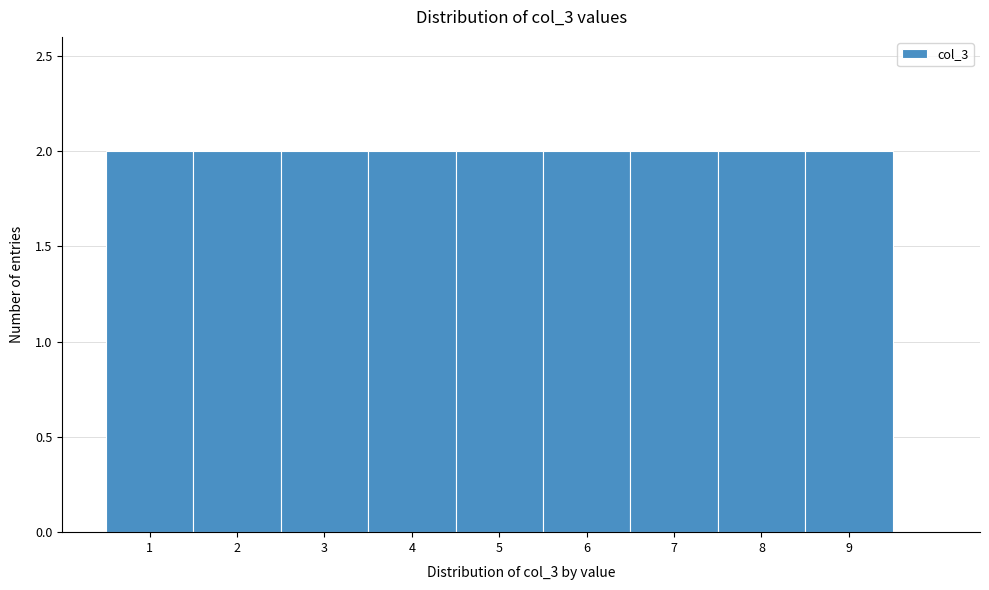

Reading left to right, list every bar in this chart as the range it spans on the x-axis followed by its height. The values are not printed on the chart, so give them approximately, as read against the axis.

0.5 to 1.5: 2
1.5 to 2.5: 2
2.5 to 3.5: 2
3.5 to 4.5: 2
4.5 to 5.5: 2
5.5 to 6.5: 2
6.5 to 7.5: 2
7.5 to 8.5: 2
8.5 to 9.5: 2